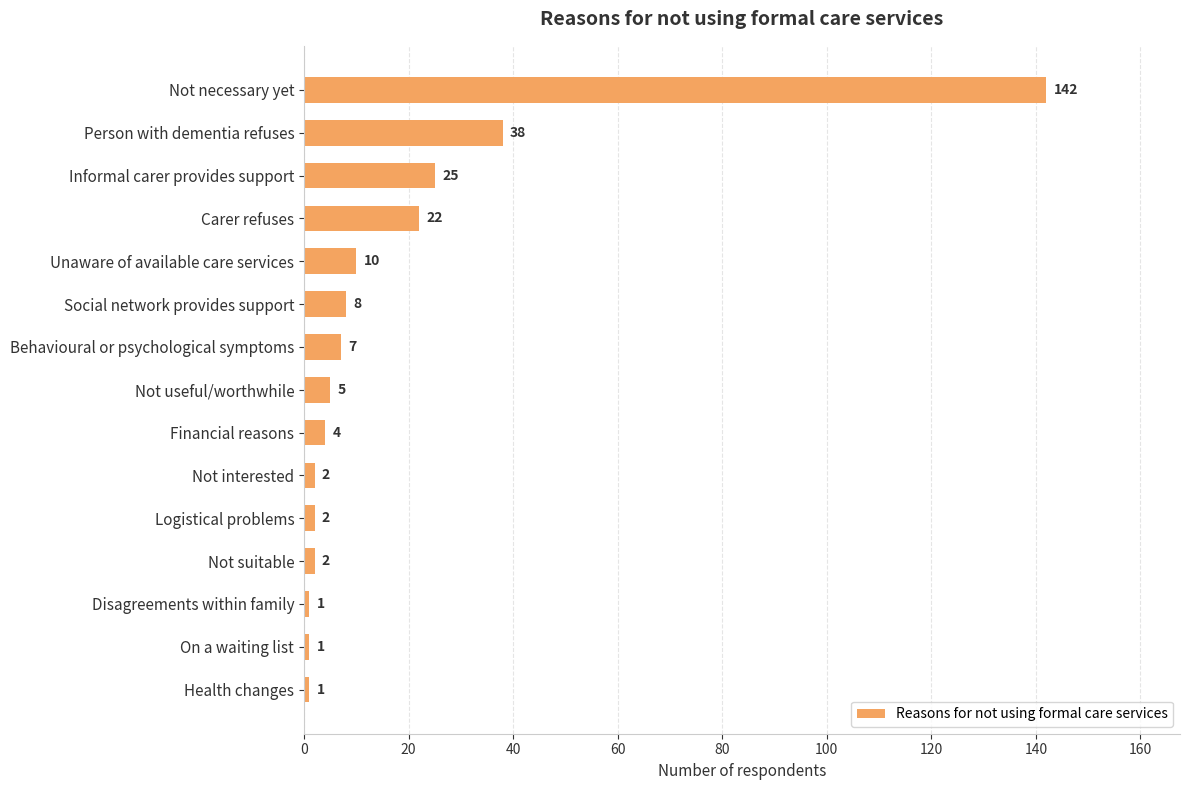

What is the maximum value shown in the chart?

142